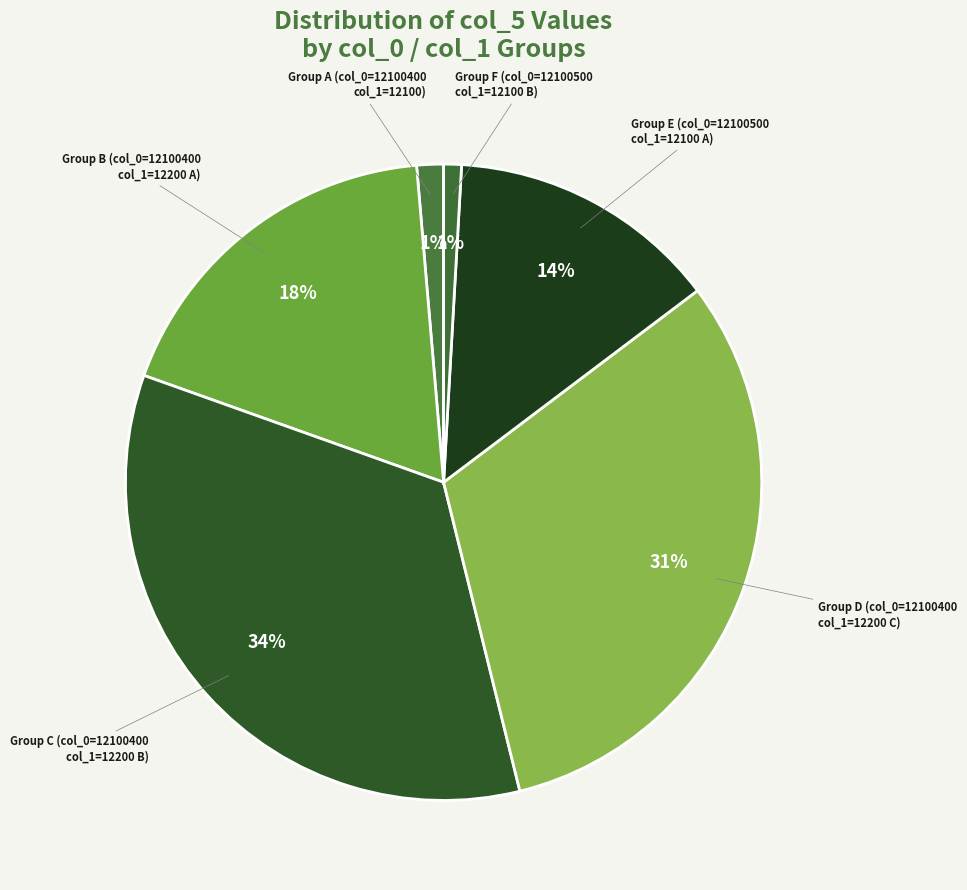

How many slices are in this pie chart?

6